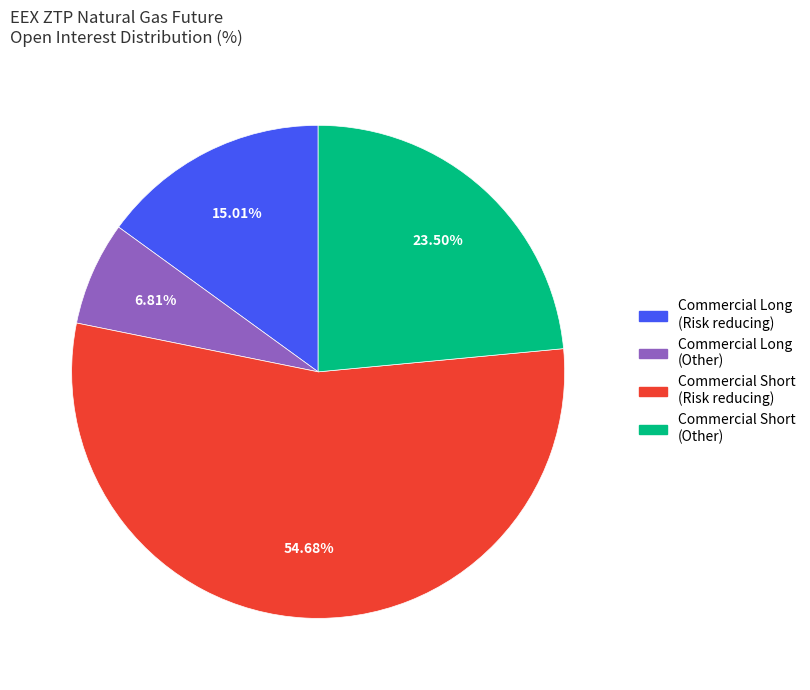

Does any single category account for the majority?

Yes